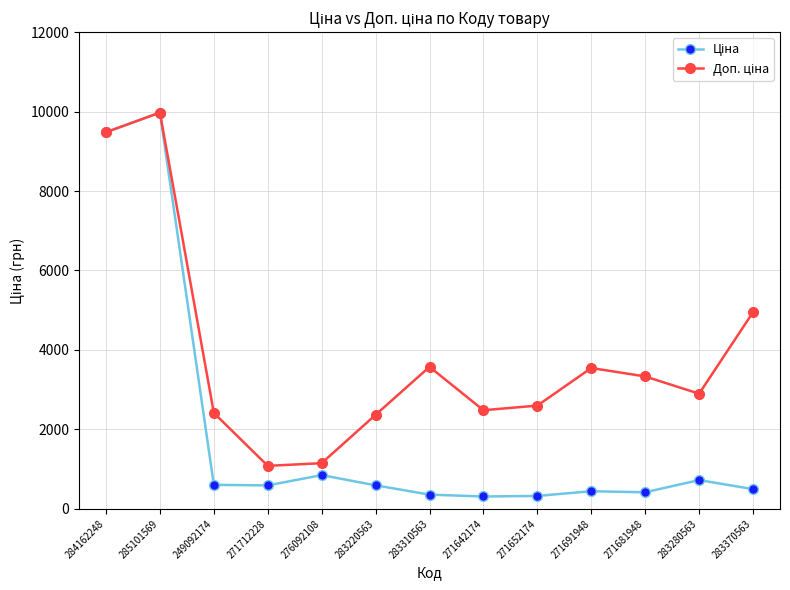

What is the spread (max minus min) of values at 271691948?

3101.8